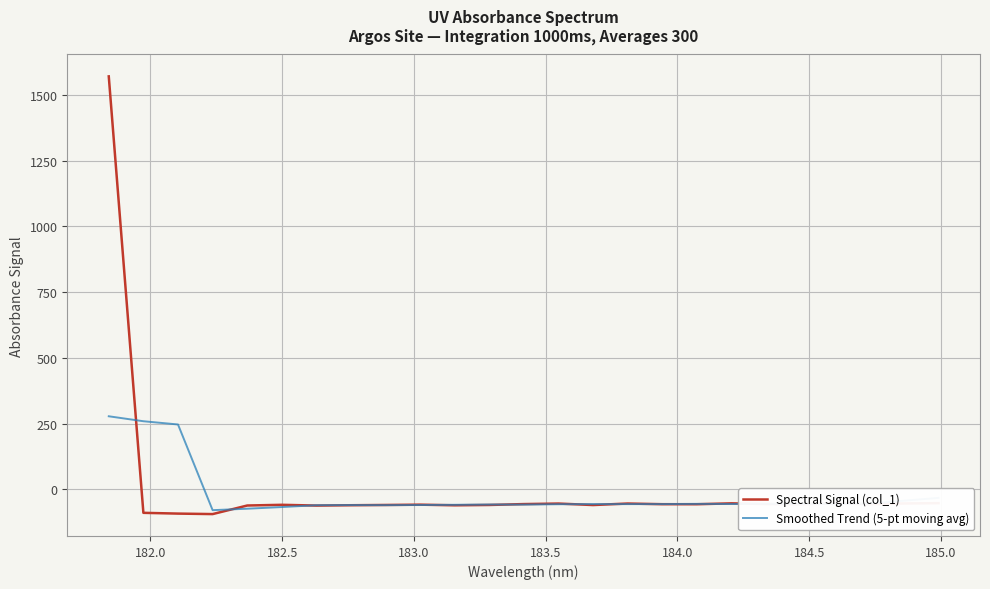

Which series has the widest spread of values?

Spectral Signal (col_1)